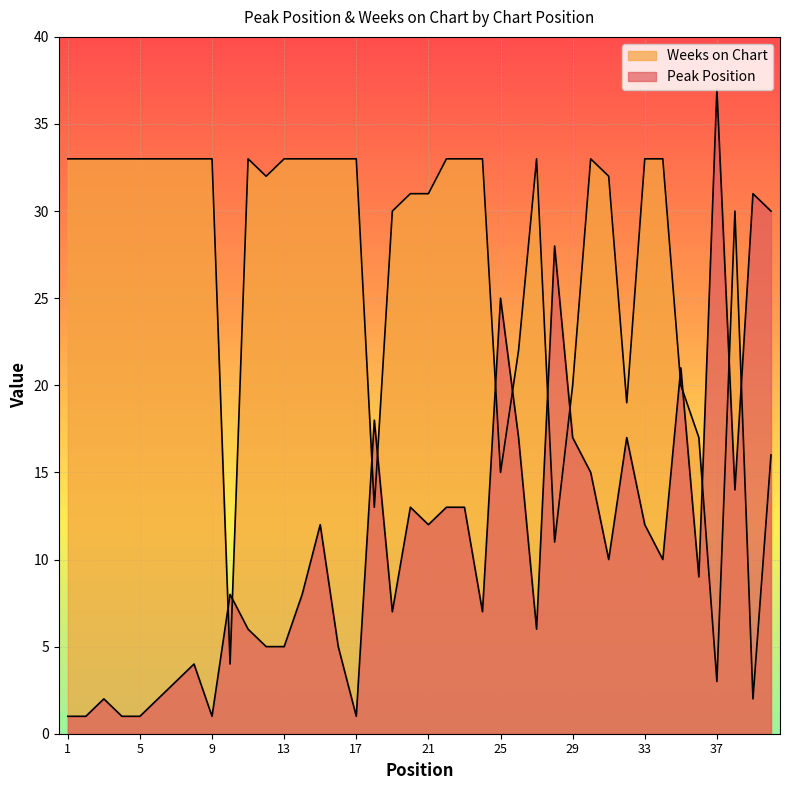

At which label does Weeks on Chart reach its minimum?

39